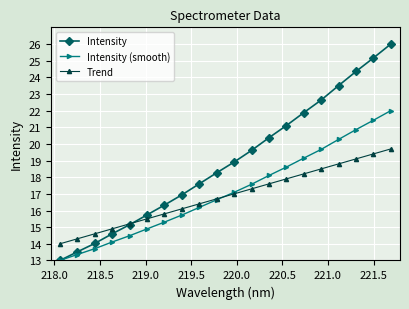

Which series has the largest total across all categories?

Intensity